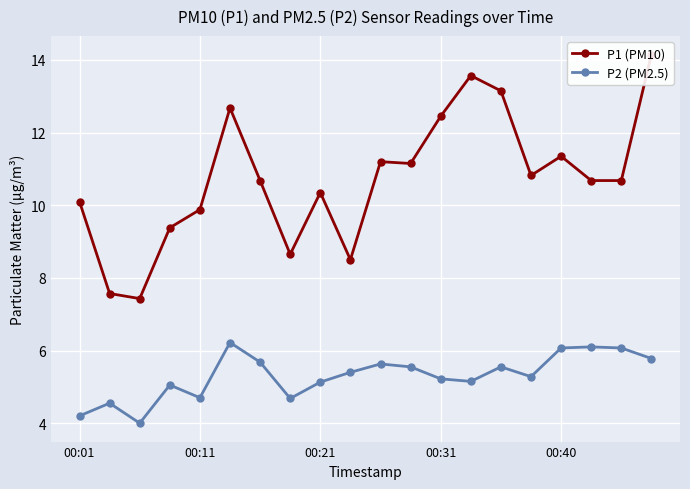

What is the lowest value of the P2 (PM2.5) series?

4.0